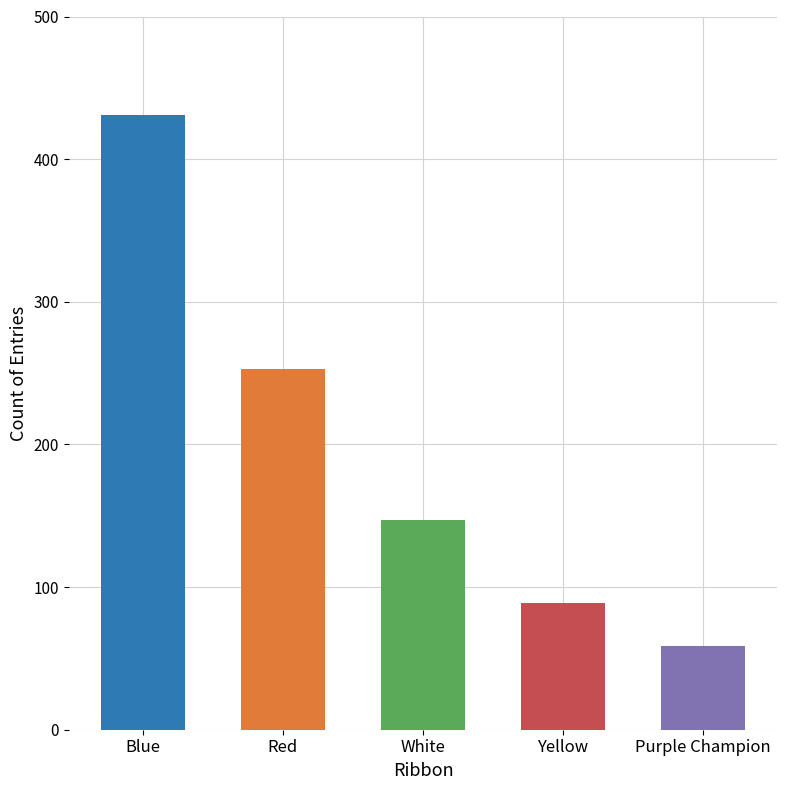

Reading right to left, extract all data points from this chart.

Purple Champion=59	Yellow=89	White=147	Red=253	Blue=431